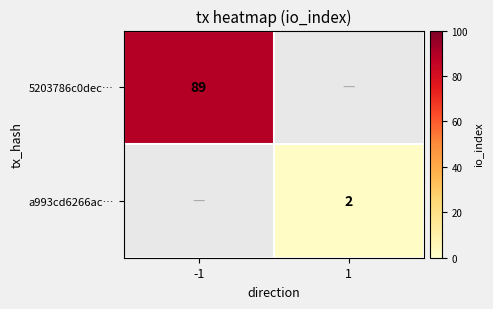

At how many categories does at least one series exceed 86?

1